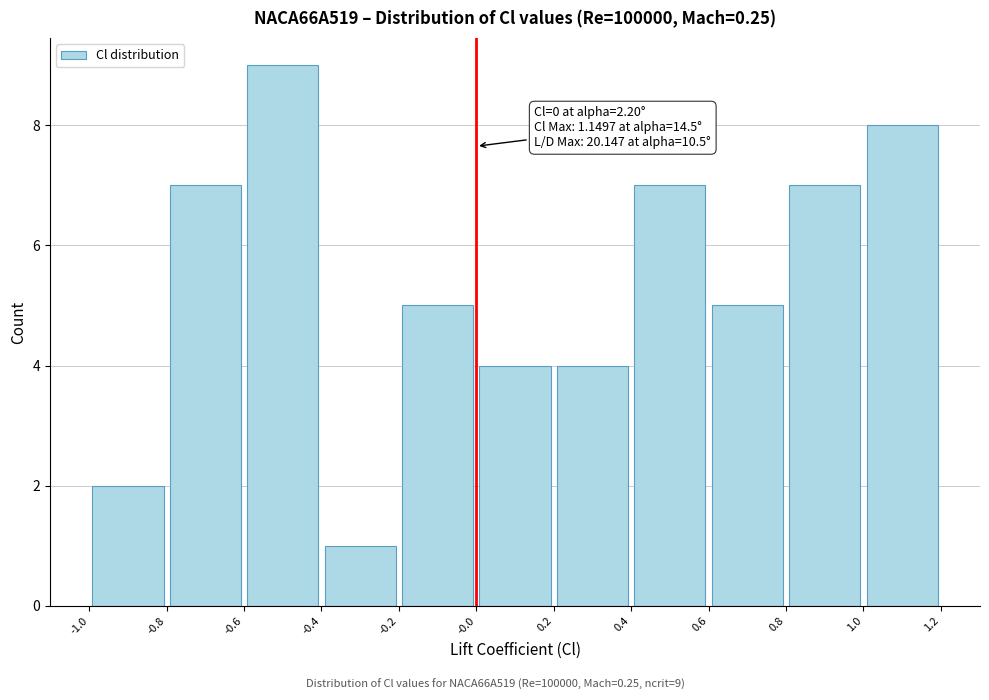

Over which range of the x-axis is the bar tallest?

-0.6 to -0.4